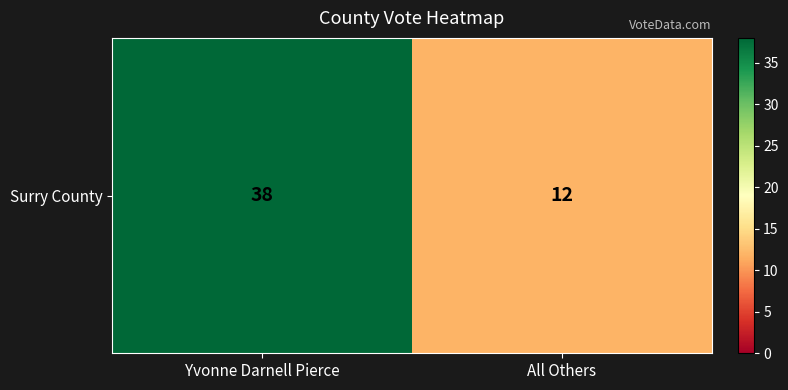

Reading left to right, what are all the values shown in this chart?

38	12